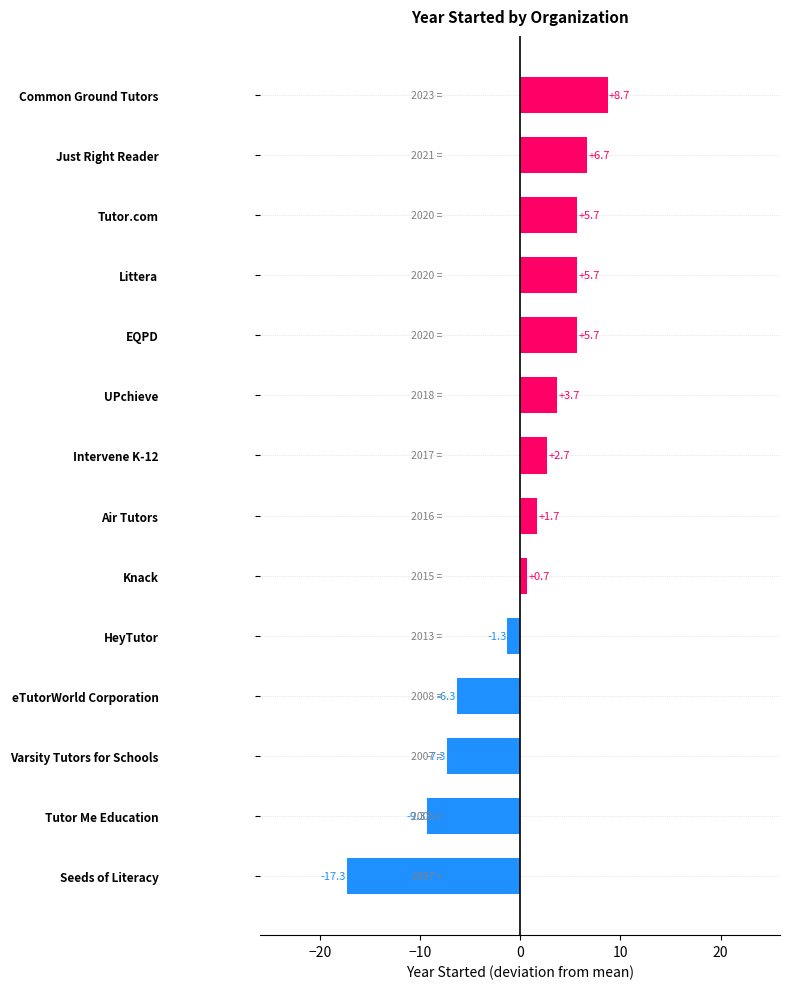

Which label corresponds to the smallest value in the chart?

Seeds of Literacy